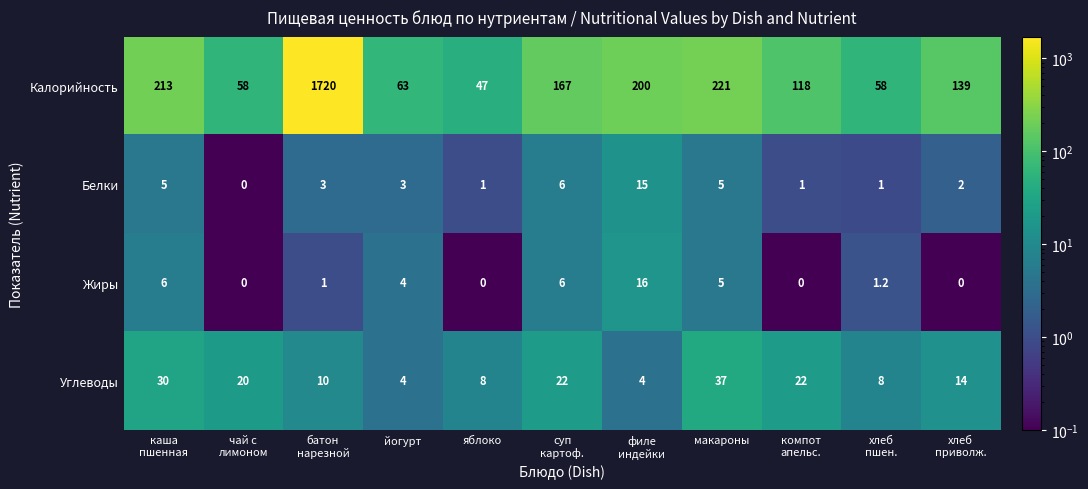

At how many categories does at least one series exceed 1216?

1